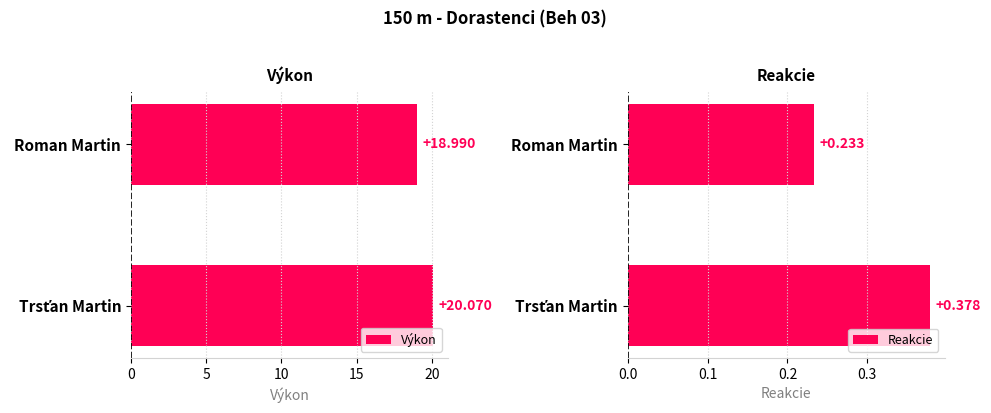

Where is Výkon nearest to the value 19?

Roman Martin